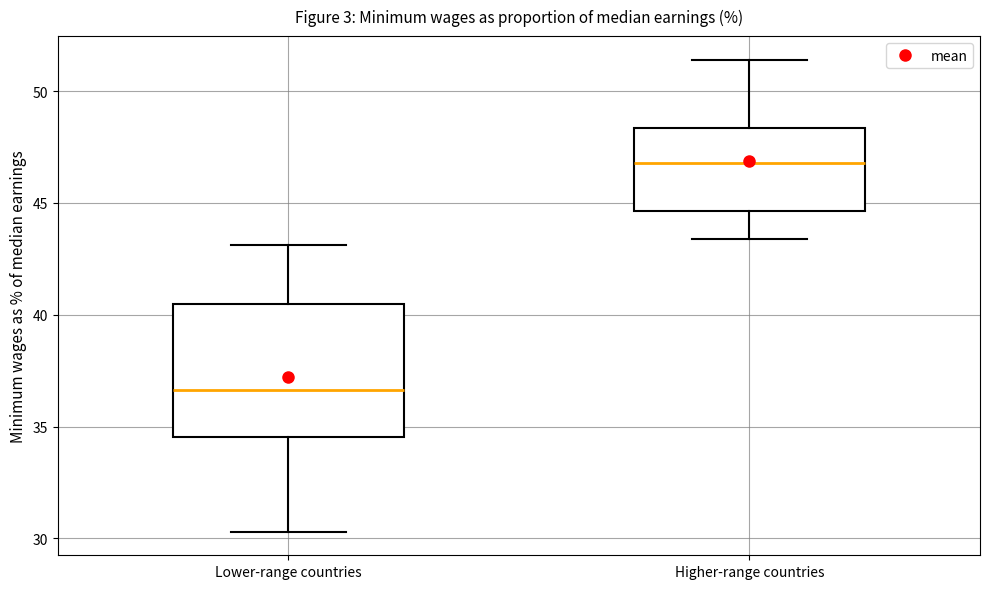

Reading left to right, read every box against the y-axis: the position of its median line, the range the box covers, and the ends of its whiskers. The values are not printed on the chart, so give them approximately, as read against the axis.

Lower-range countries: median 36.5, box 34.5 to 40.5, whiskers 30.5 to 43.0
Higher-range countries: median 47.0, box 44.5 to 48.5, whiskers 43.5 to 51.5